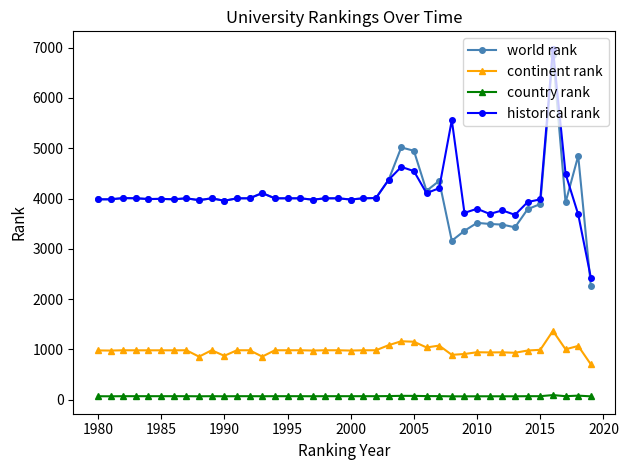

Does the chart have visible grid lines?

No